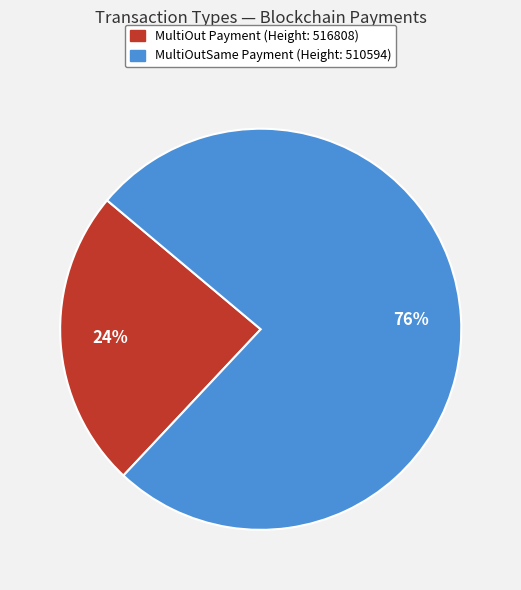

Is the sum of MultiOut Payment (Height: 516808) and MultiOutSame Payment (Height: 510594) greater than half?

Yes